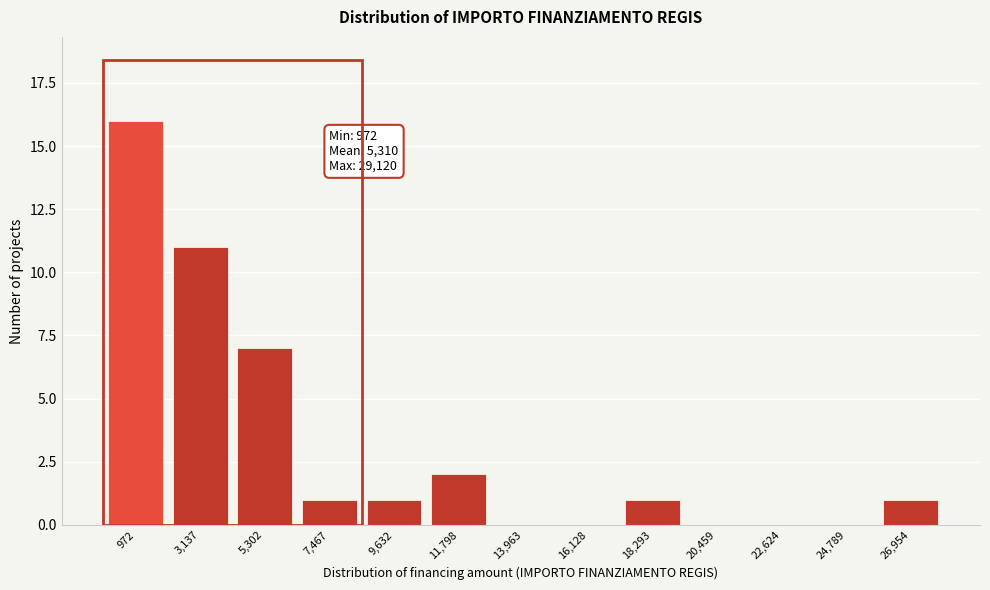

Reading right to left, extract all data points from this chart.

26,954=1	24,789=0	22,624=0	20,459=0	18,293=1	16,128=0	13,963=0	11,798=2	9,632=1	7,467=1	5,302=7	3,137=11	972=16